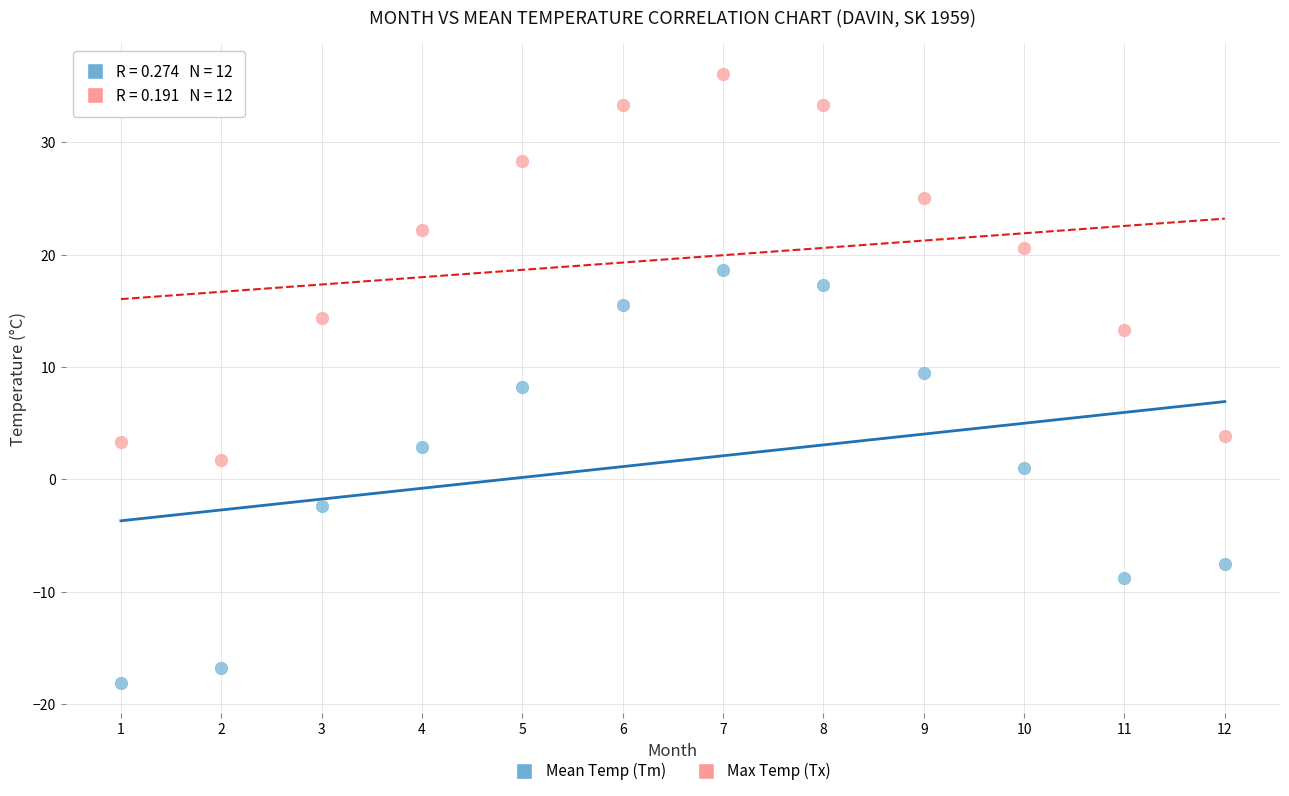

Across all data points, what is the range of X values (max minus min)?

11.0